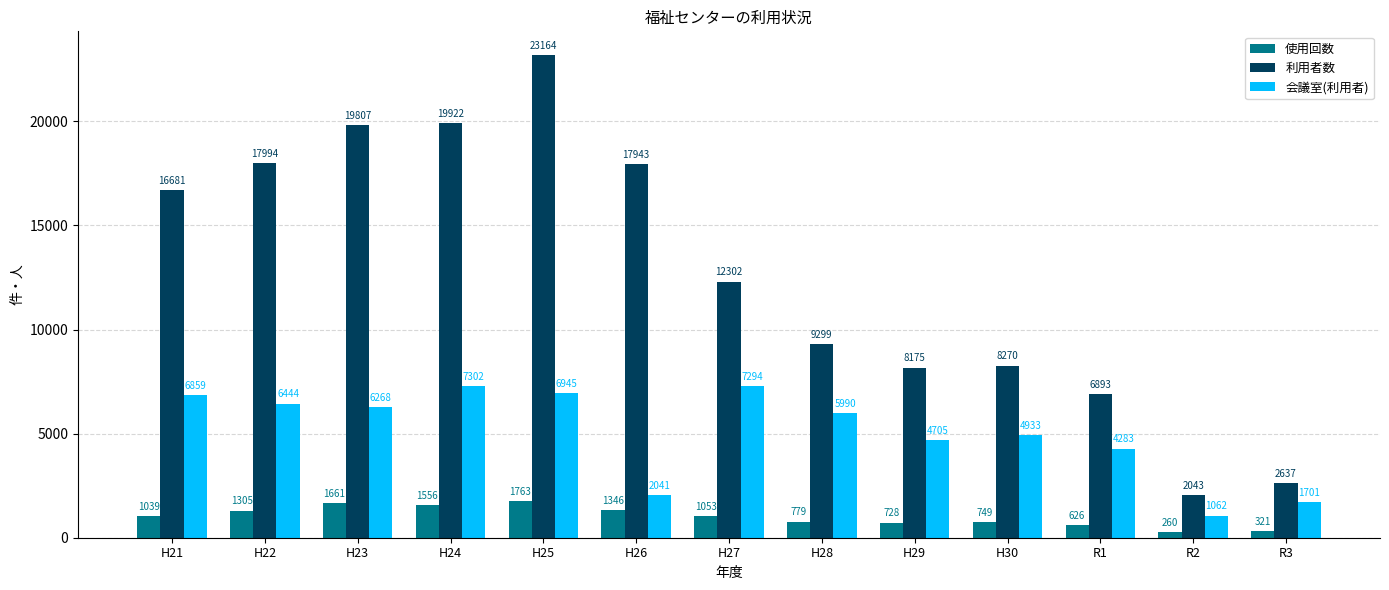

The 会議室(利用者) series shows 6859 at H21. True or false?

True